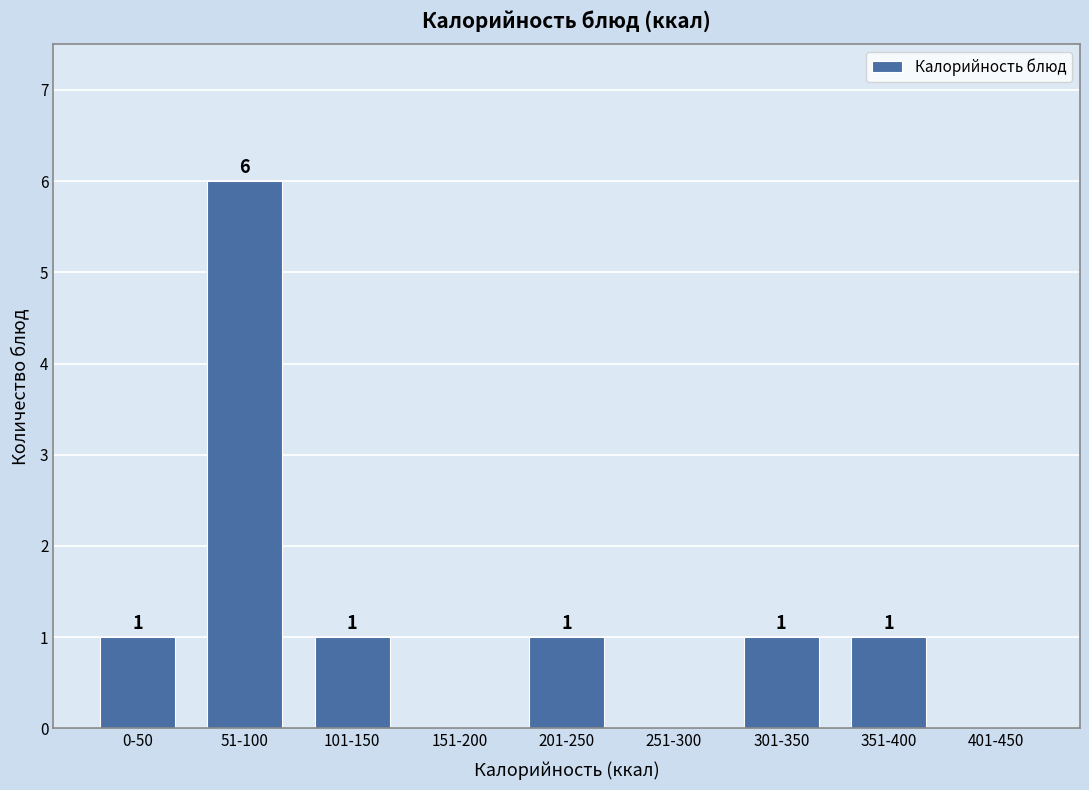

Reading left to right, what are all the values shown in this chart?

0-50=1	51-100=6	101-150=1	151-200=0	201-250=1	251-300=0	301-350=1	351-400=1	401-450=0